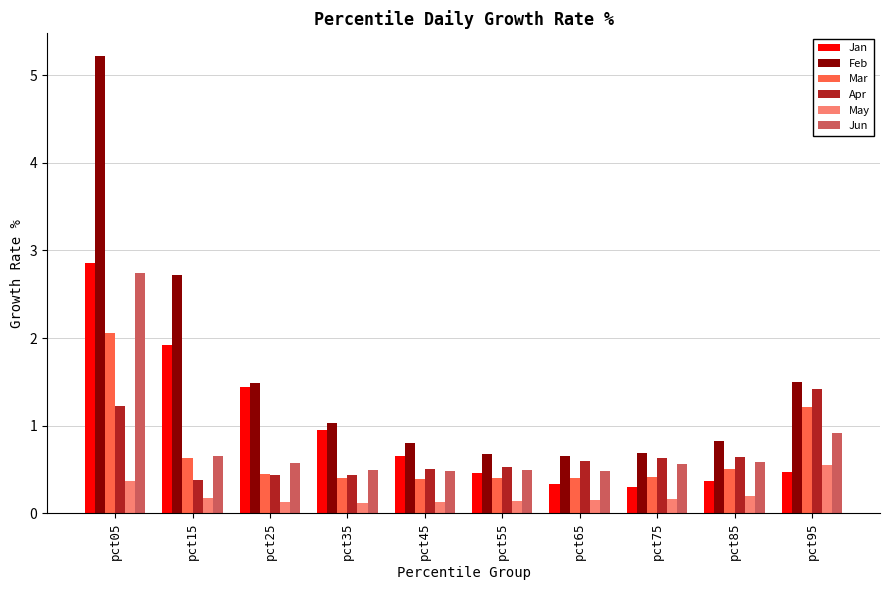

What is the difference between the highest and lowest values at pct45?

0.7